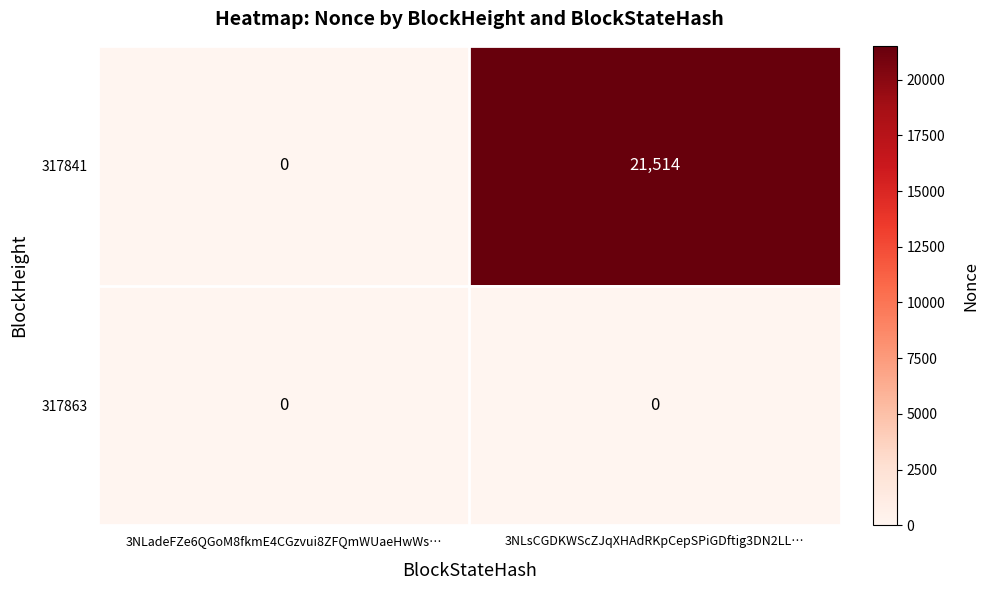

Reading left to right, list all the values displayed in this chart.

317841: 3NLadeFZe6QGoM8fkmE4CGzvui8ZFQmWUaeHwWs…=0	3NLsCGDKWScZJqXHAdRKpCepSPiGDftig3DN2LL…=21514
317863: 3NLadeFZe6QGoM8fkmE4CGzvui8ZFQmWUaeHwWs…=0	3NLsCGDKWScZJqXHAdRKpCepSPiGDftig3DN2LL…=0